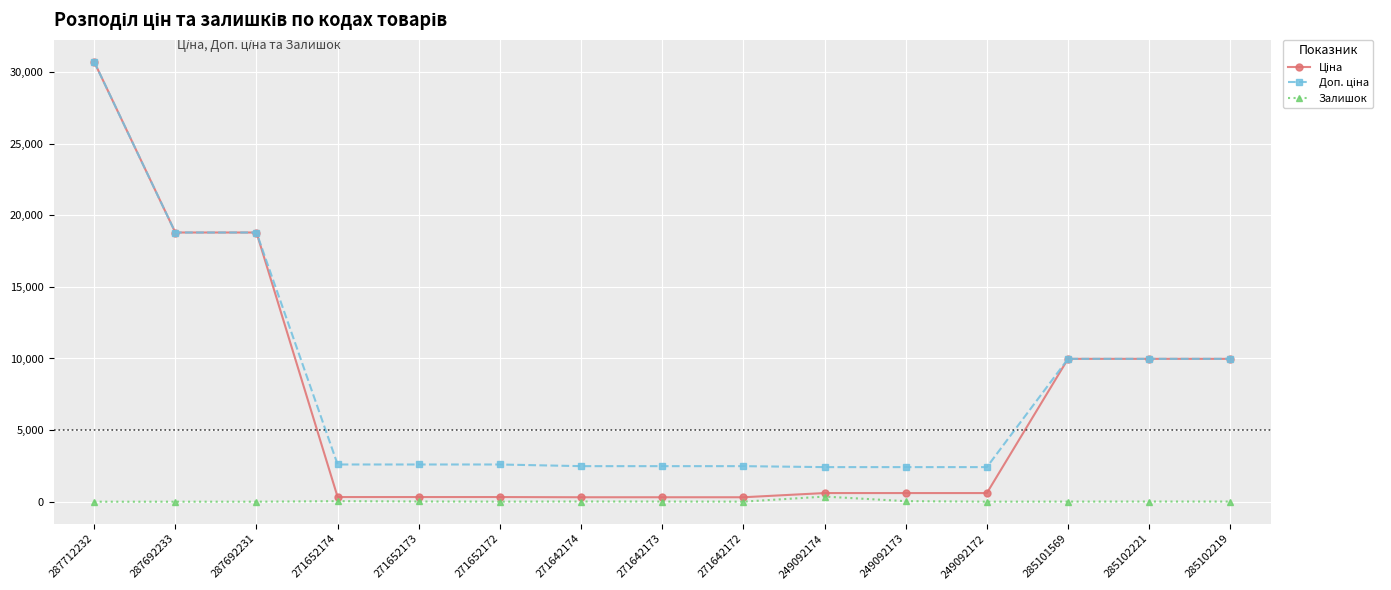

The value of Залишок at 287712232 is 0.0. True or false?

True